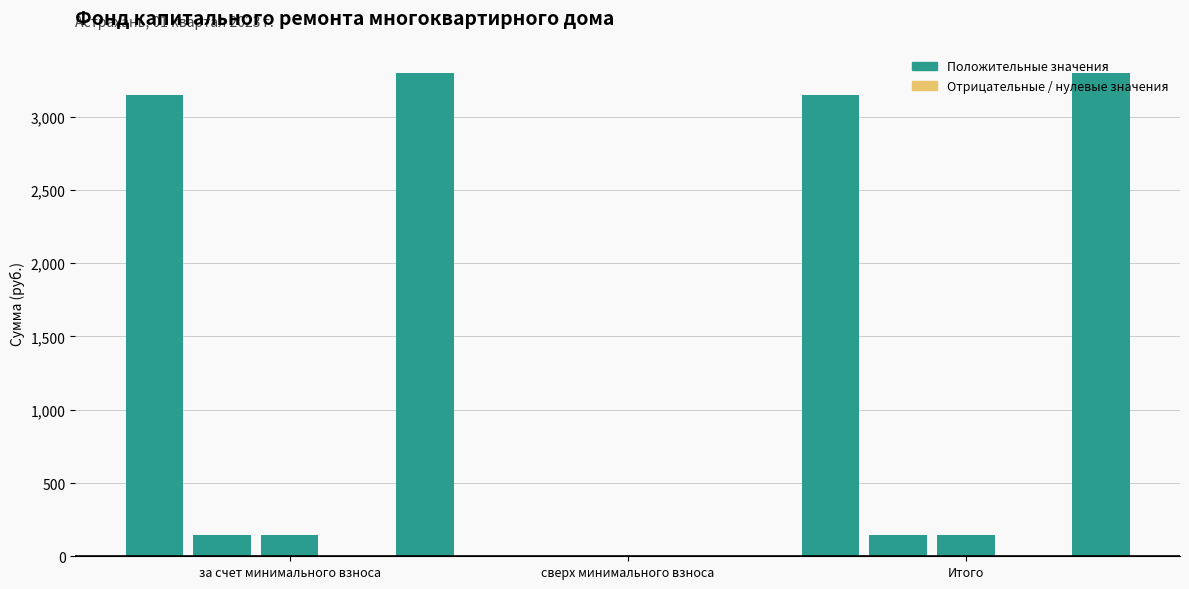

What is the sum of all values?

13477.3